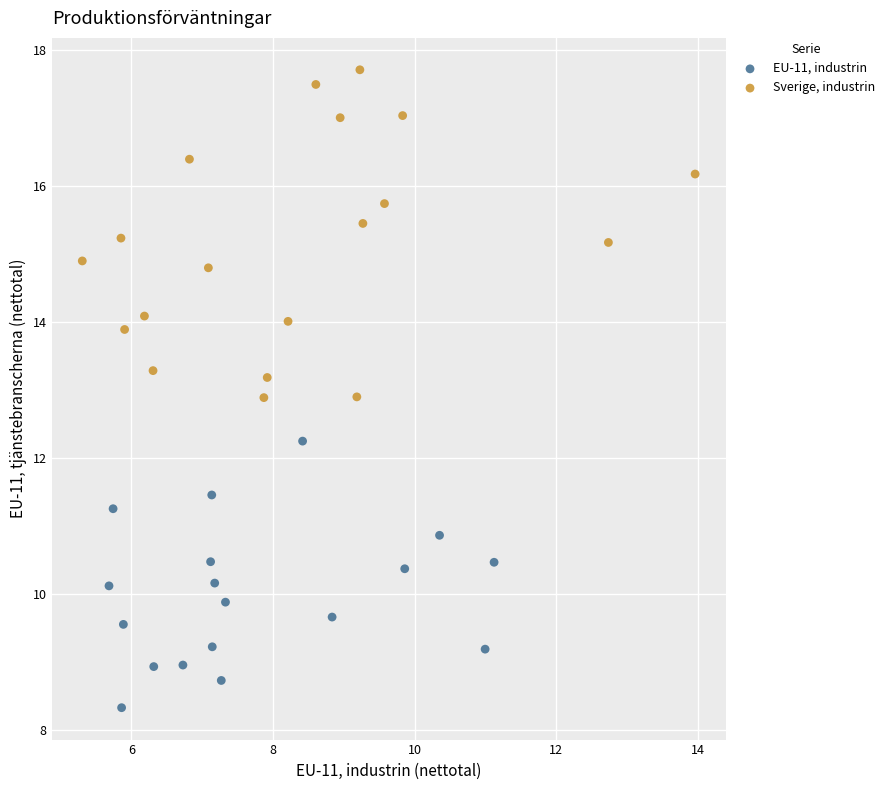

Which series reaches the minimum Y coordinate?

EU-11, industrin